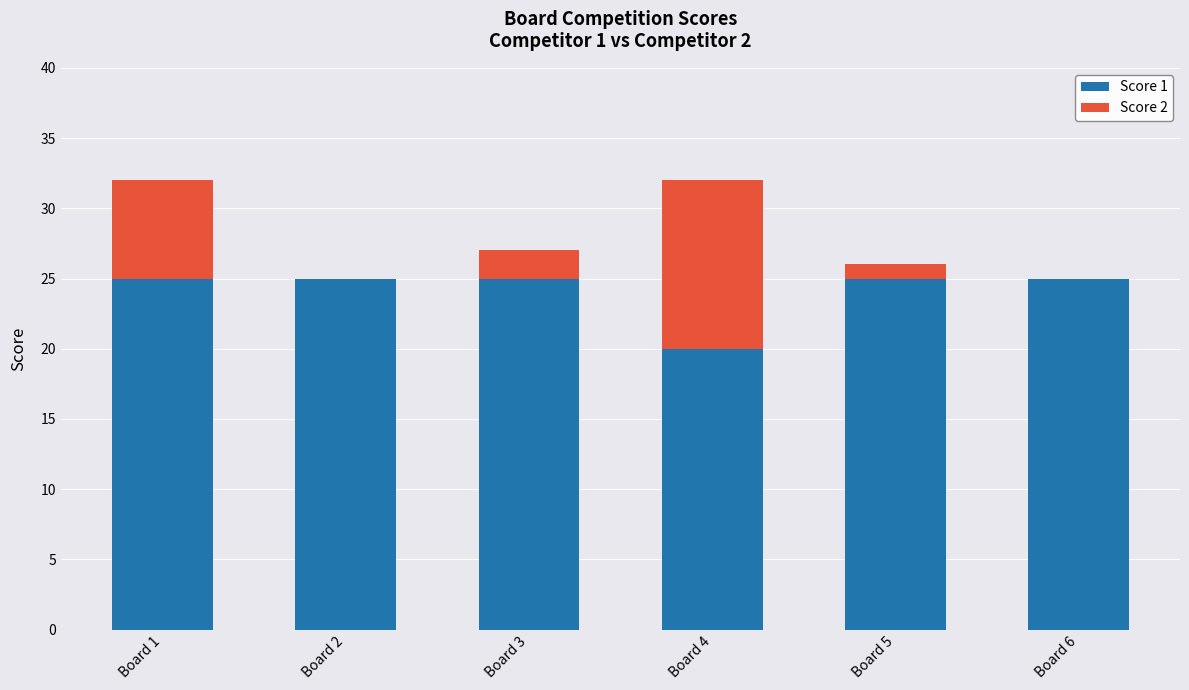

True or false: Score 1 has a value of 42 at Board 3.

False